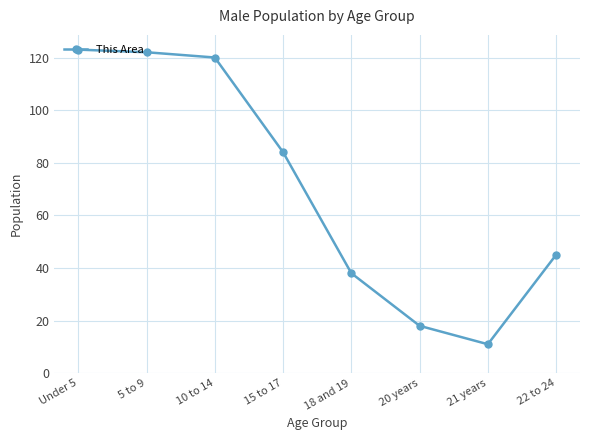

What is the label of the 3rd point from the left?

10 to 14